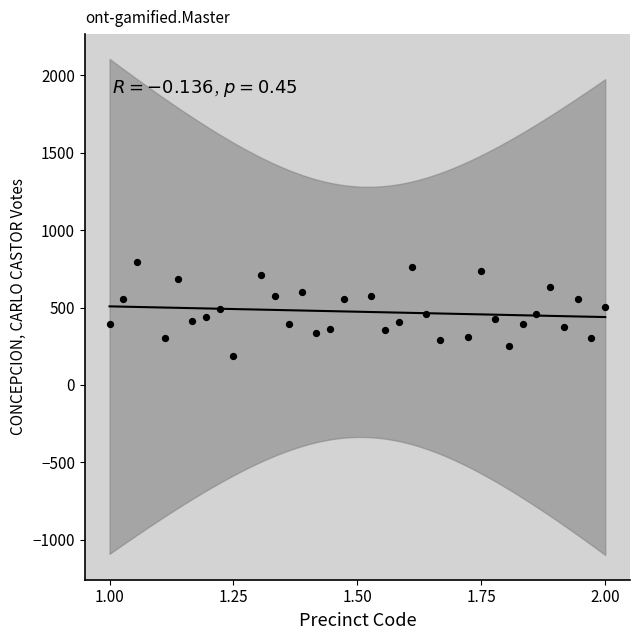

What is the range of Y values (max minus min)?

607